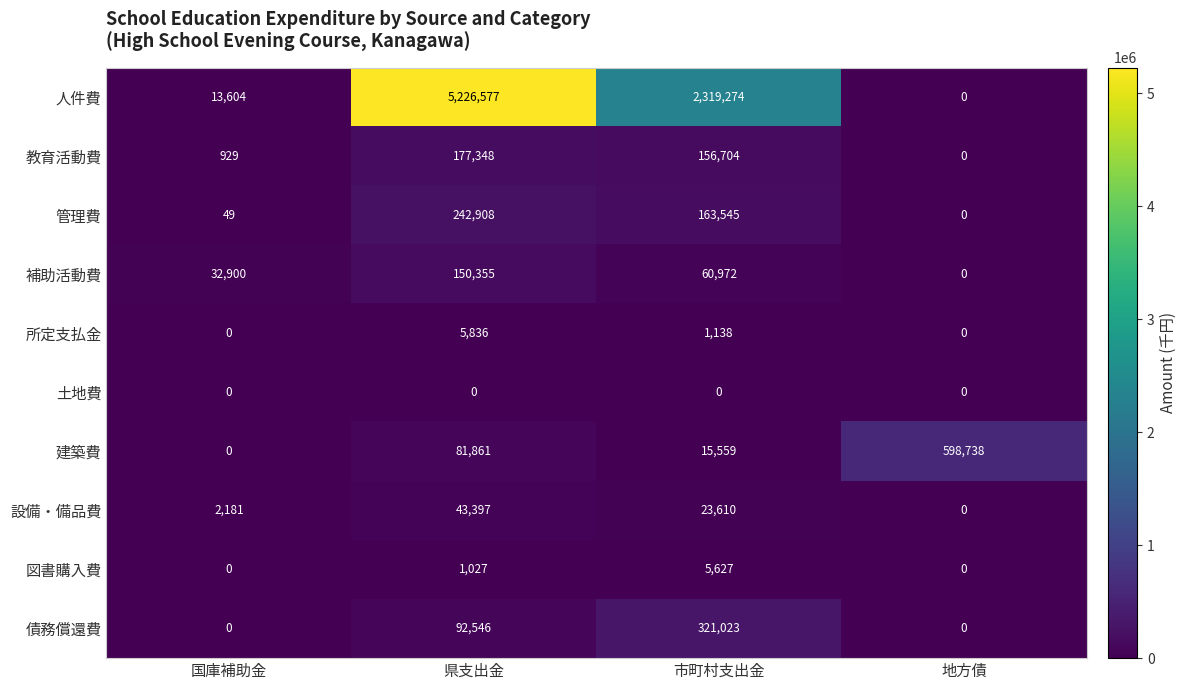

Rank the series by their maximum value, from highest to lowest.

人件費, 建築費, 債務償還費, 管理費, 教育活動費, 補助活動費, 設備・備品費, 所定支払金, 図書購入費, 土地費